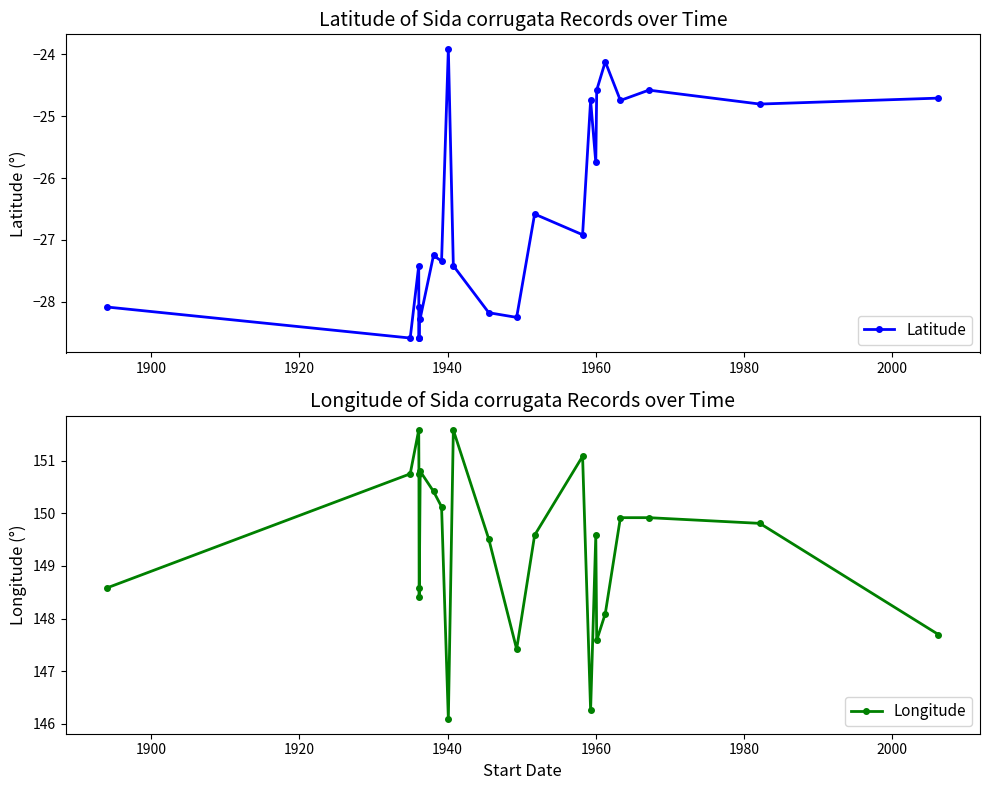

The value of Latitude at 8 is -8.5. True or false?

False